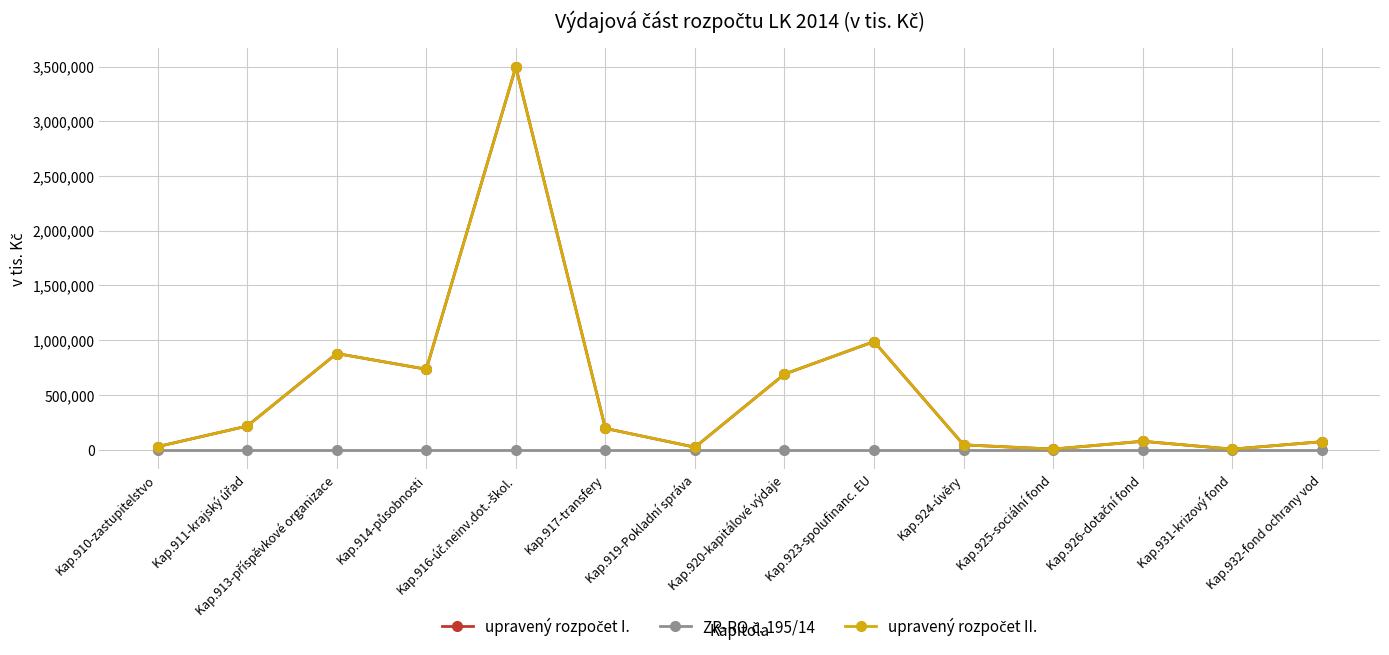

How many interior local valleys does the upravený rozpočet II. series have?

4